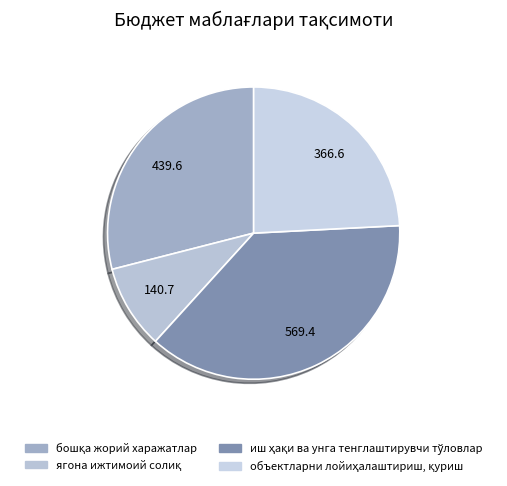

What percentage is the объектларни лойиҳалаштириш, қуриш slice, to the nearest percent?

24%